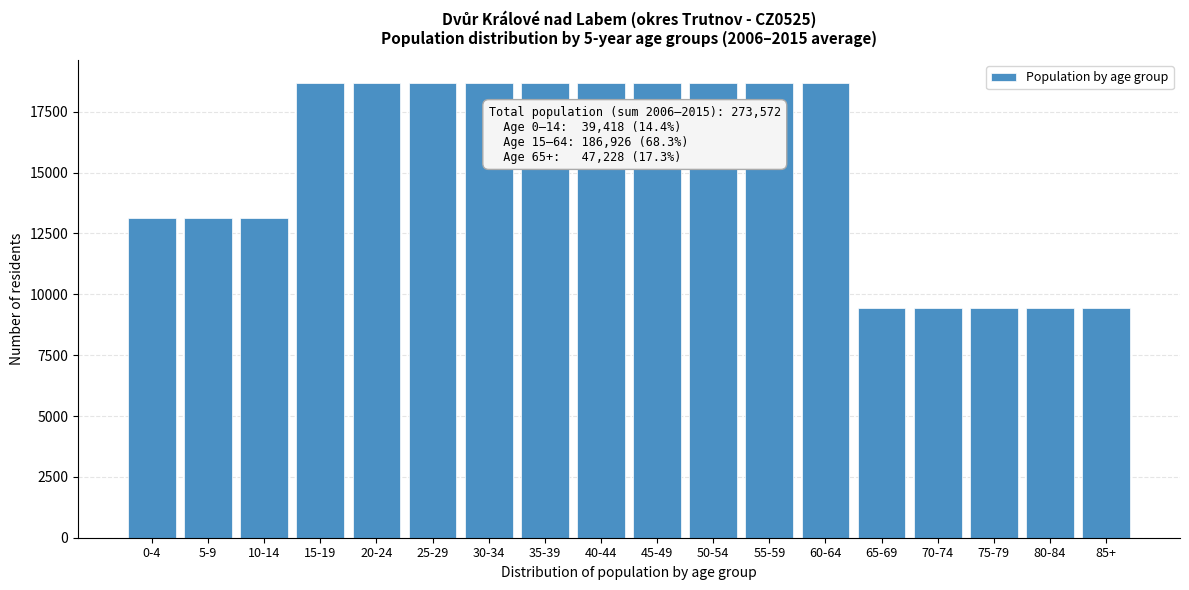

What is the sum of the values at 70-74 and 0-4?

22584